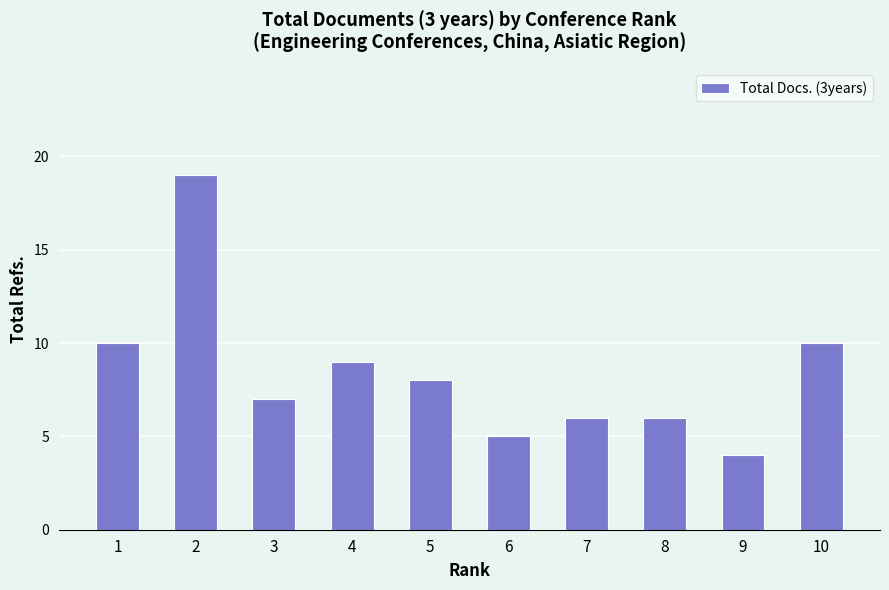

What value does the data have at 2, to the nearest 5?

20